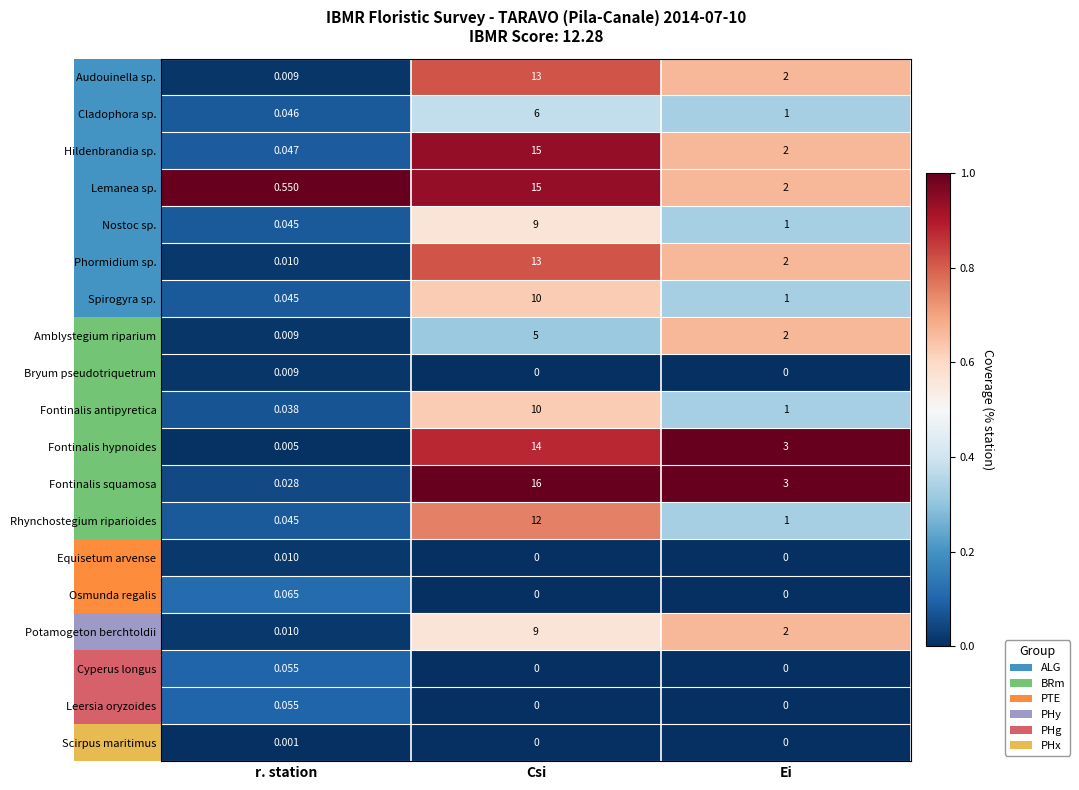

Is the value of Bryum pseudotriquetrum at r. station greater than the value of Amblystegium riparium at Csi?

No